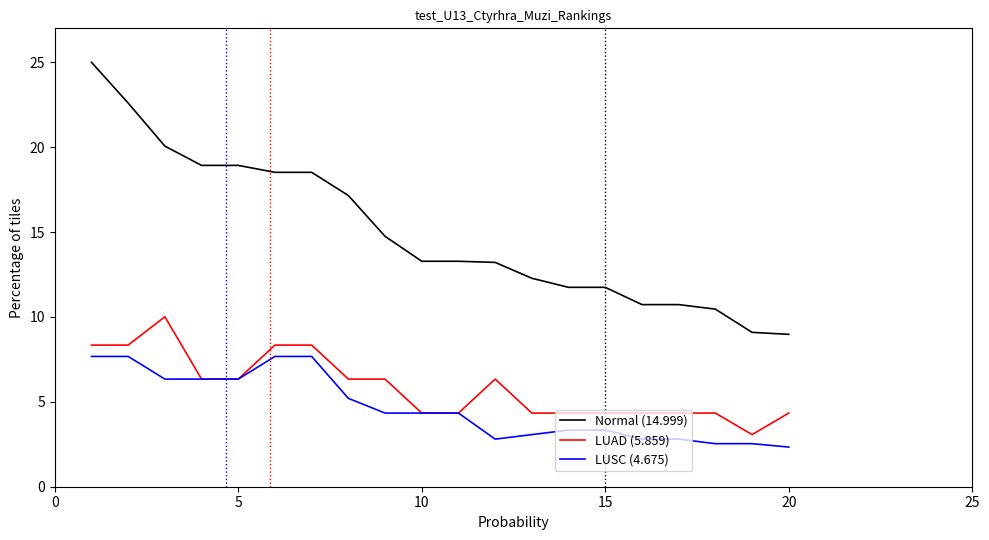

What are all the series names shown in the legend?

Normal (14.999), LUAD (5.859), LUSC (4.675)